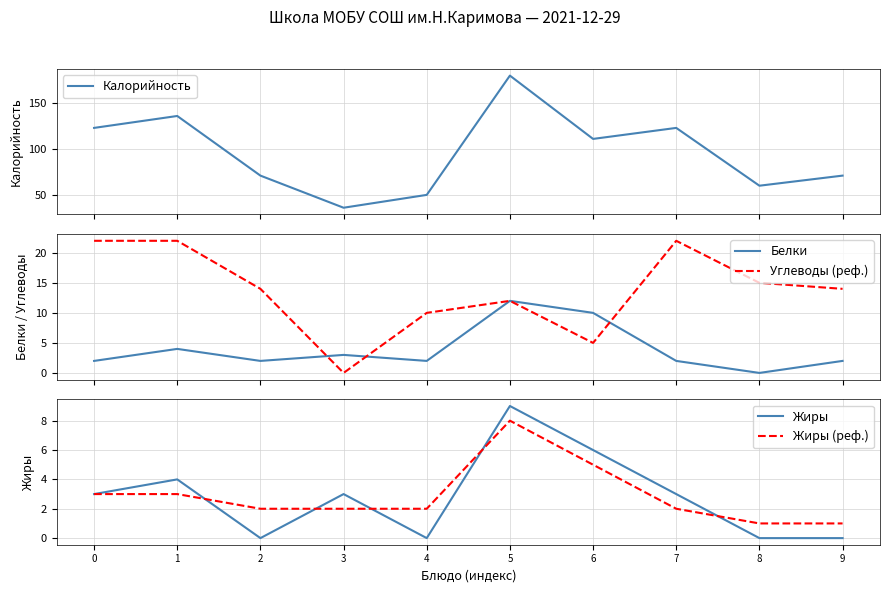

List the labels in order of Жиры value, smallest first.

2, 4, 8, 9, 0, 3, 7, 1, 6, 5